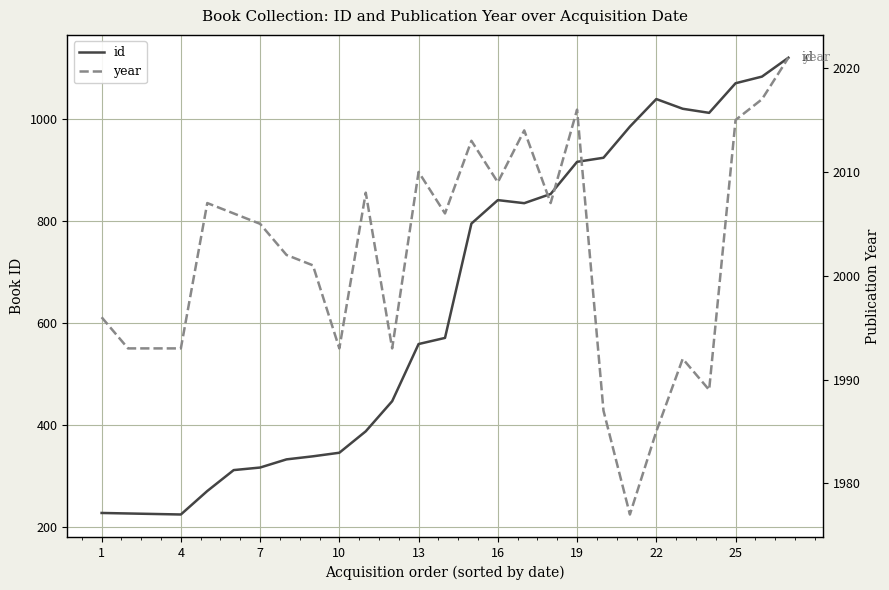

True or false: id and year intersect in this chart.

False